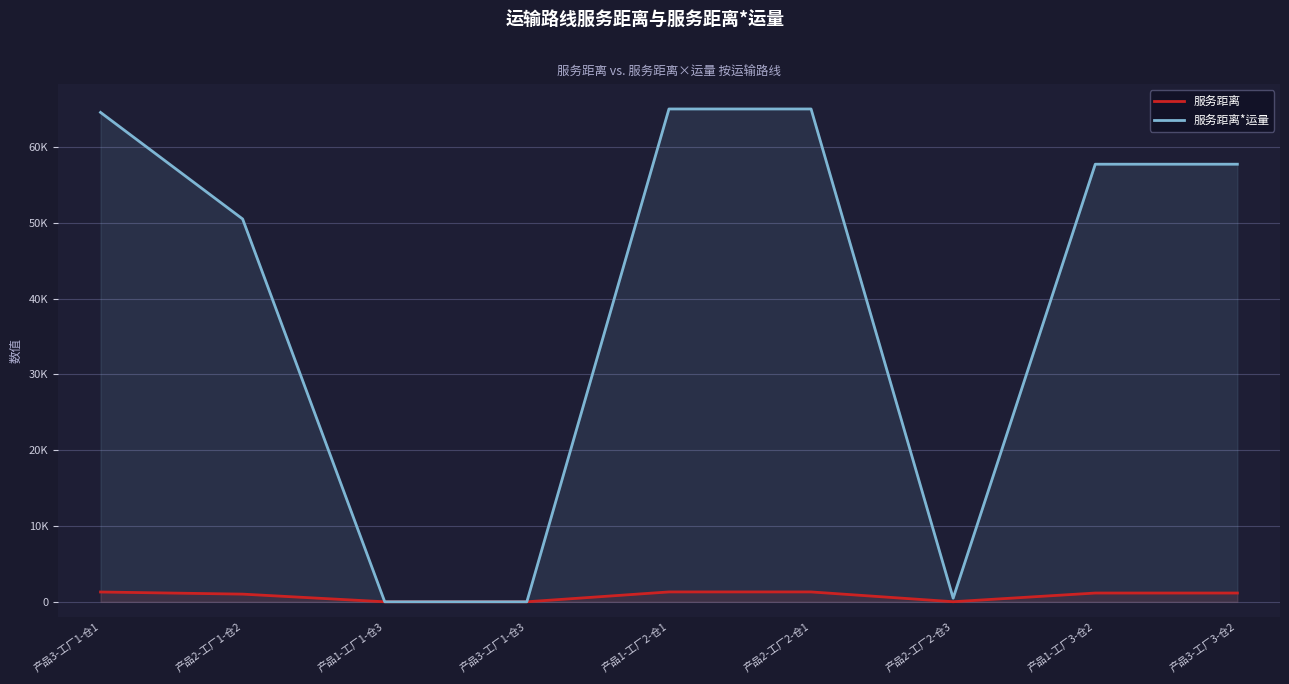

Where does the 服务距离 series first go above 1154?

产品3-工厂1-仓1